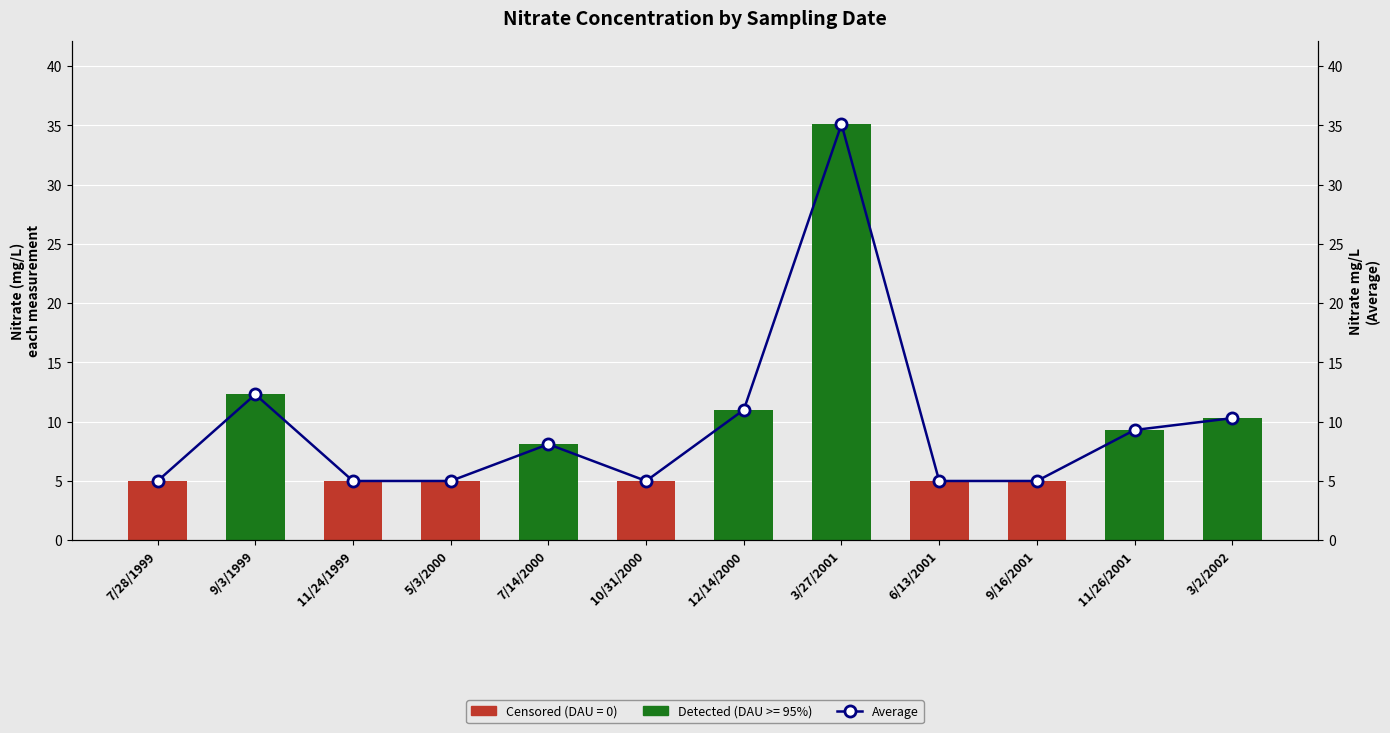

What is the greatest value displayed?

35.1